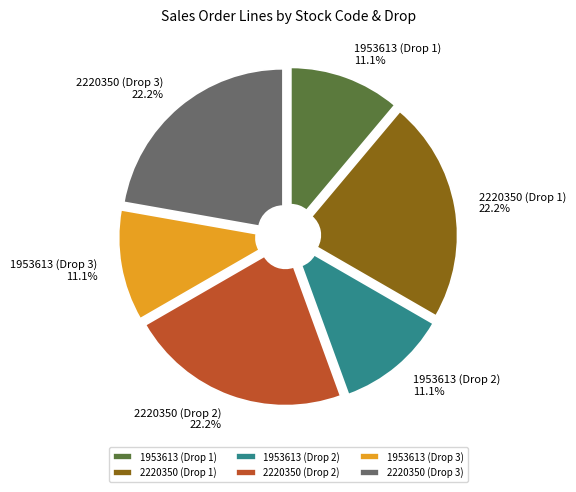

Is there any slice that represents more than half of the pie?

No